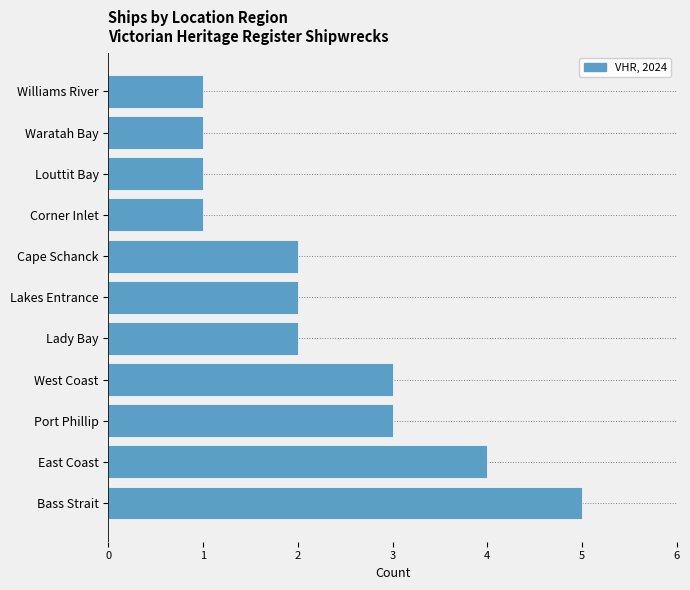

Count the values in the range 1 to 3.

9